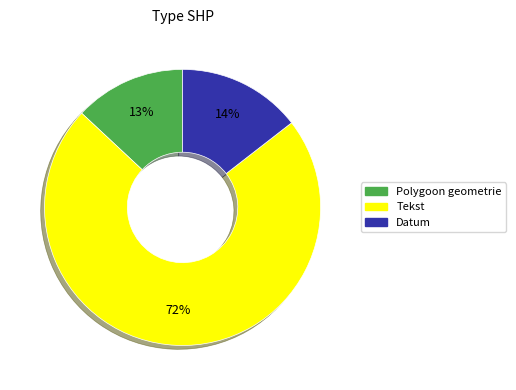

Do Polygoon geometrie and Datum together represent more than half of the pie?

No